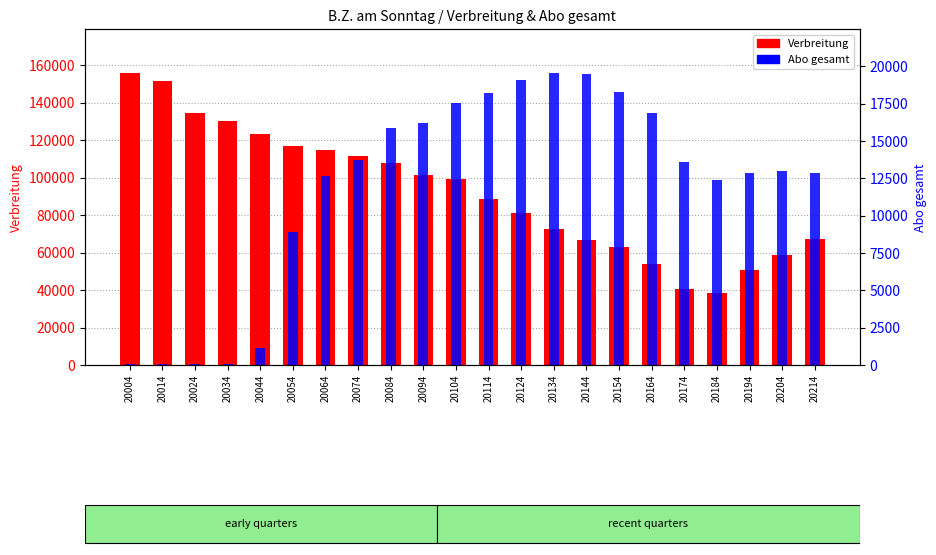

What is the difference between the maximum and minimum values in the Verbreitung series?

117744